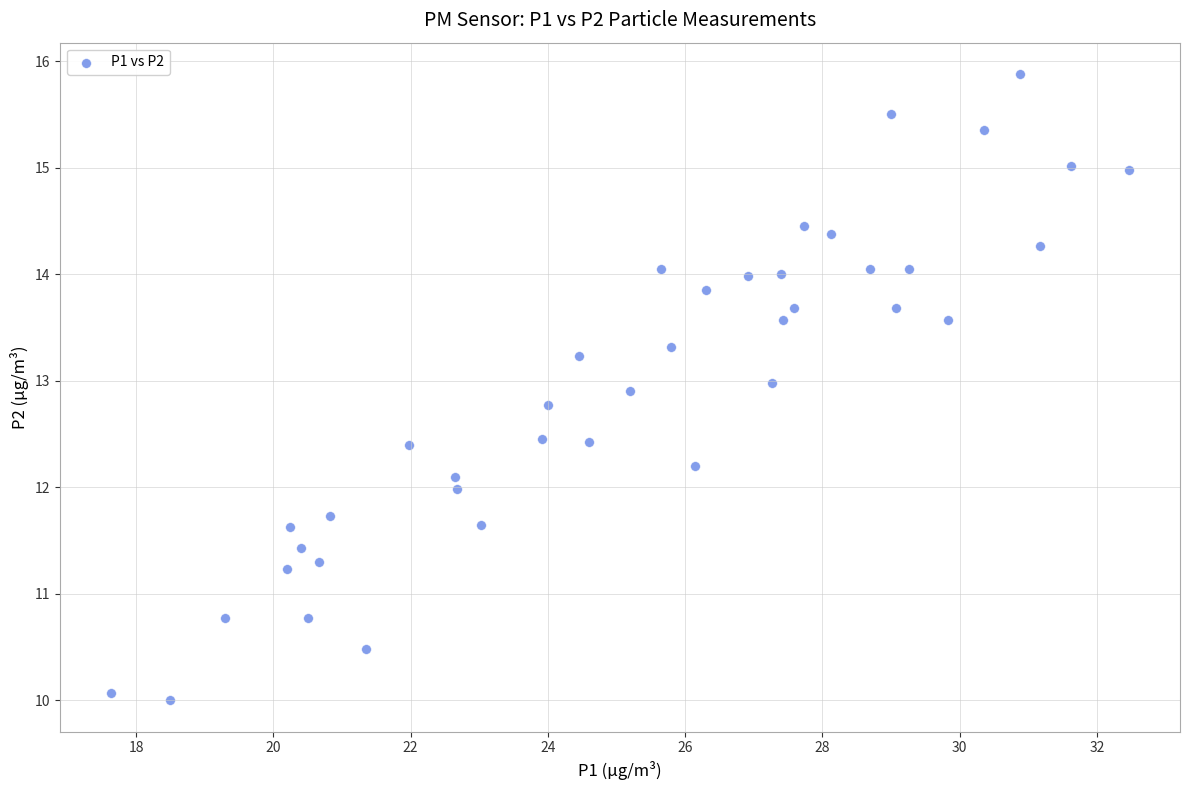

How many data points are displayed?

40